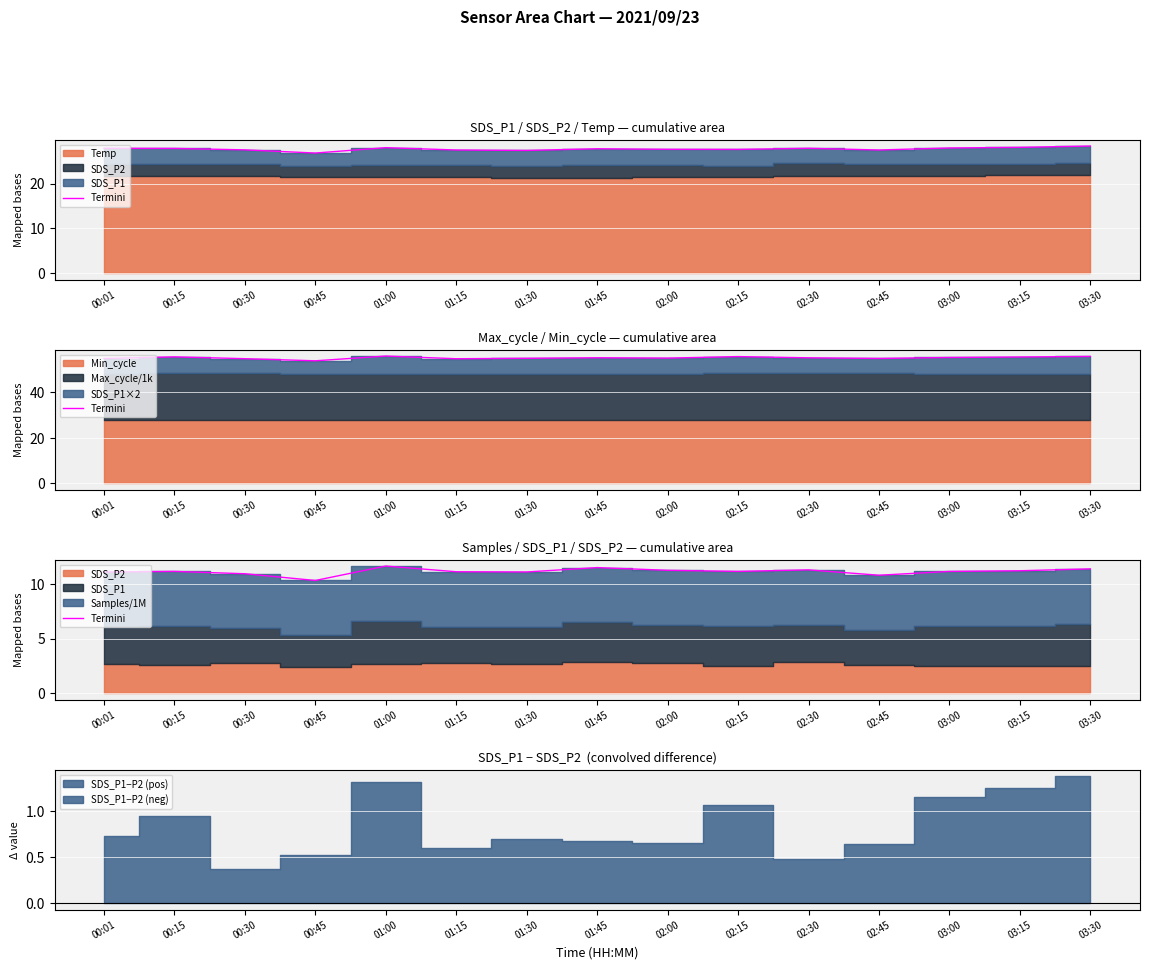

True or false: the data has more than 0 interior local peaks.

True